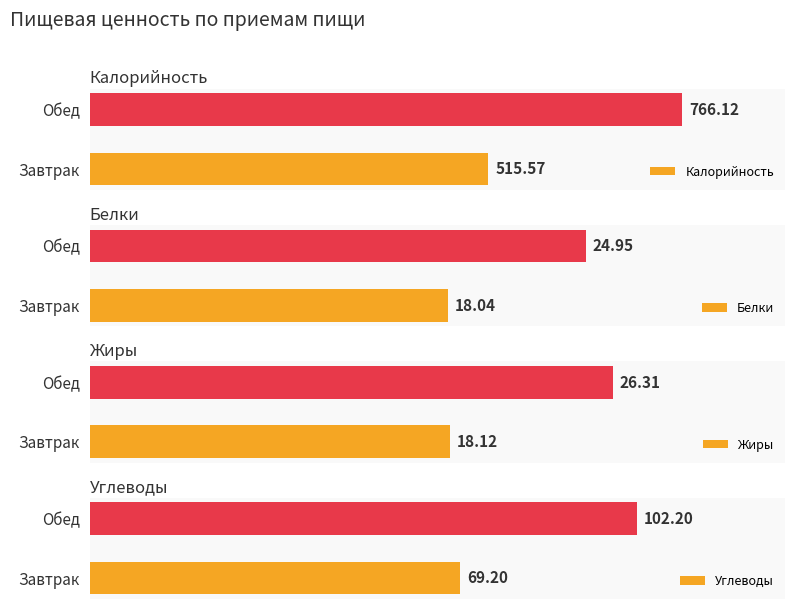

List the labels in order of Калорийность value, largest first.

Обед, Завтрак